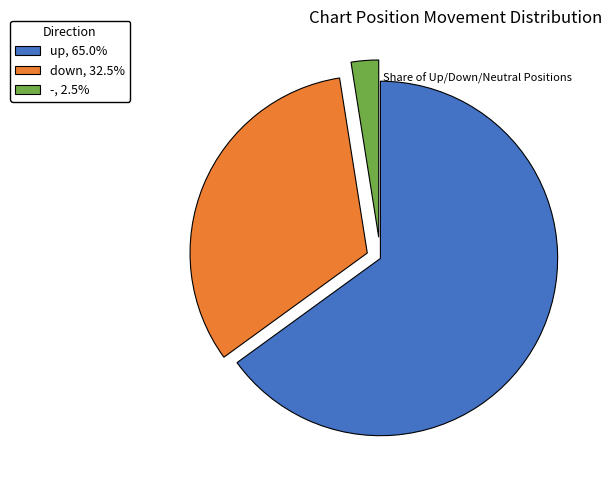

How many slices are in this pie chart?

3